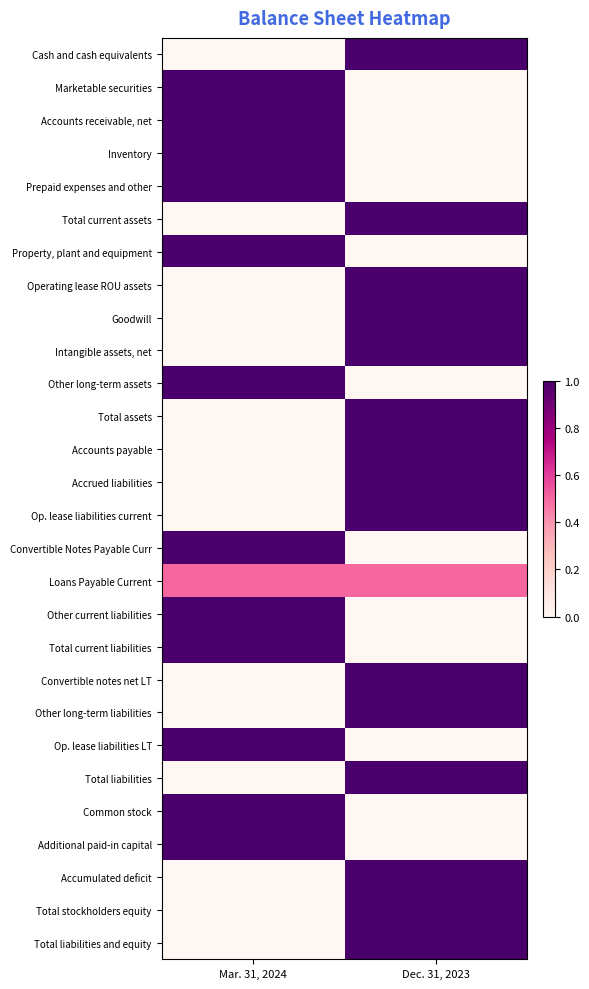

Reading left to right, what are all the values shown in this chart?

Cash and cash equivalents: Mar. 31, 2024=0.0	Dec. 31, 2023=1.0
Marketable securities: Mar. 31, 2024=1.0	Dec. 31, 2023=0.0
Accounts receivable, net: Mar. 31, 2024=1.0	Dec. 31, 2023=0.0
Inventory: Mar. 31, 2024=1.0	Dec. 31, 2023=0.0
Prepaid expenses and other: Mar. 31, 2024=1.0	Dec. 31, 2023=0.0
Total current assets: Mar. 31, 2024=0.0	Dec. 31, 2023=1.0
Property, plant and equipment: Mar. 31, 2024=1.0	Dec. 31, 2023=0.0
Operating lease ROU assets: Mar. 31, 2024=0.0	Dec. 31, 2023=1.0
Goodwill: Mar. 31, 2024=0.0	Dec. 31, 2023=1.0
Intangible assets, net: Mar. 31, 2024=0.0	Dec. 31, 2023=1.0
Other long-term assets: Mar. 31, 2024=1.0	Dec. 31, 2023=0.0
Total assets: Mar. 31, 2024=0.0	Dec. 31, 2023=1.0
Accounts payable: Mar. 31, 2024=0.0	Dec. 31, 2023=1.0
Accrued liabilities: Mar. 31, 2024=0.0	Dec. 31, 2023=1.0
Op. lease liabilities current: Mar. 31, 2024=0.0	Dec. 31, 2023=1.0
Convertible Notes Payable Curr: Mar. 31, 2024=1.0	Dec. 31, 2023=0.0
Loans Payable Current: Mar. 31, 2024=0.5	Dec. 31, 2023=0.5
Other current liabilities: Mar. 31, 2024=1.0	Dec. 31, 2023=0.0
Total current liabilities: Mar. 31, 2024=1.0	Dec. 31, 2023=0.0
Convertible notes net LT: Mar. 31, 2024=0.0	Dec. 31, 2023=1.0
Other long-term liabilities: Mar. 31, 2024=0.0	Dec. 31, 2023=1.0
Op. lease liabilities LT: Mar. 31, 2024=1.0	Dec. 31, 2023=0.0
Total liabilities: Mar. 31, 2024=0.0	Dec. 31, 2023=1.0
Common stock: Mar. 31, 2024=1.0	Dec. 31, 2023=0.0
Additional paid-in capital: Mar. 31, 2024=1.0	Dec. 31, 2023=0.0
Accumulated deficit: Mar. 31, 2024=0.0	Dec. 31, 2023=1.0
Total stockholders equity: Mar. 31, 2024=0.0	Dec. 31, 2023=1.0
Total liabilities and equity: Mar. 31, 2024=0.0	Dec. 31, 2023=1.0